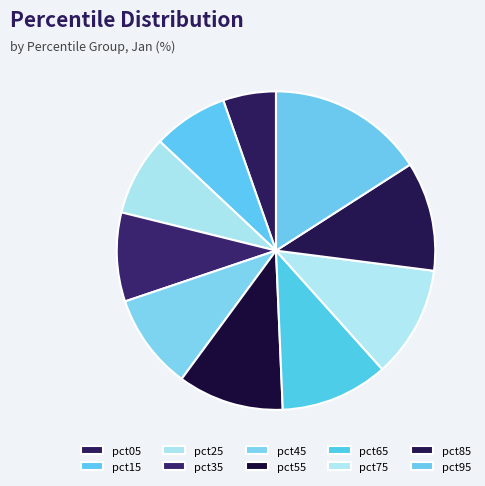

How many segments does this pie chart have?

10